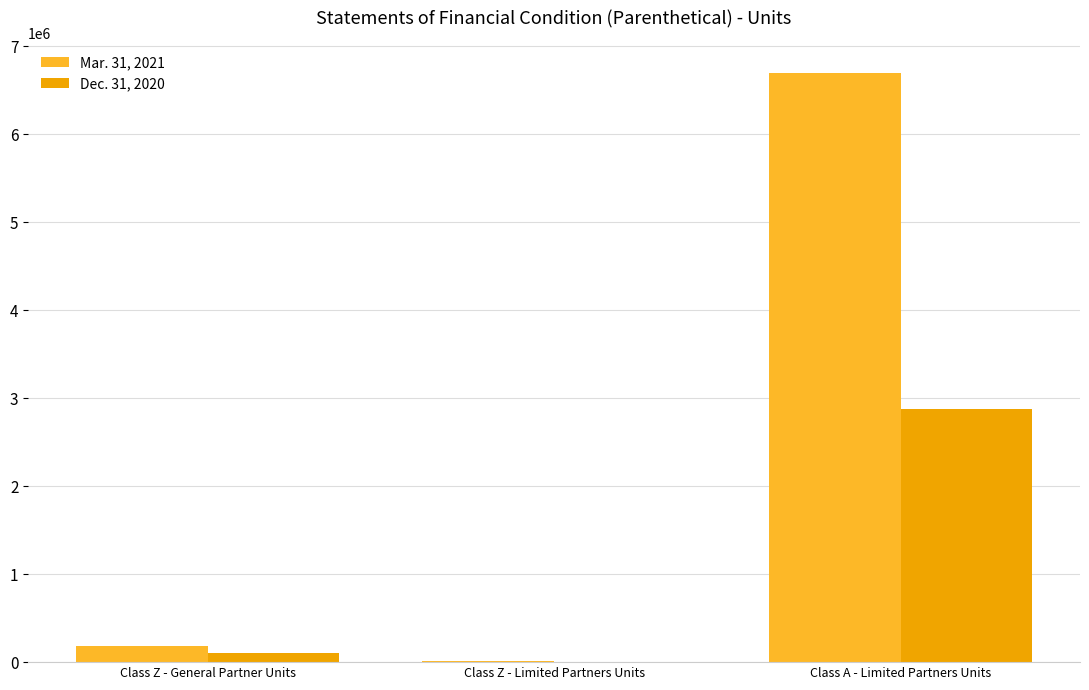

Is it true that Dec. 31, 2020 equals -1078542.3 at Class Z - Limited Partners Units?

False